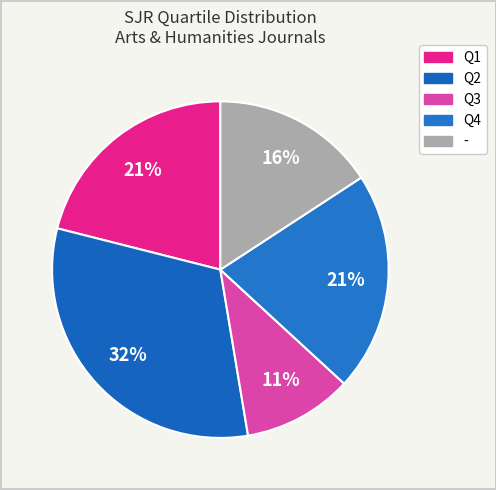

To the nearest percent, what is the average slice percentage?

20%